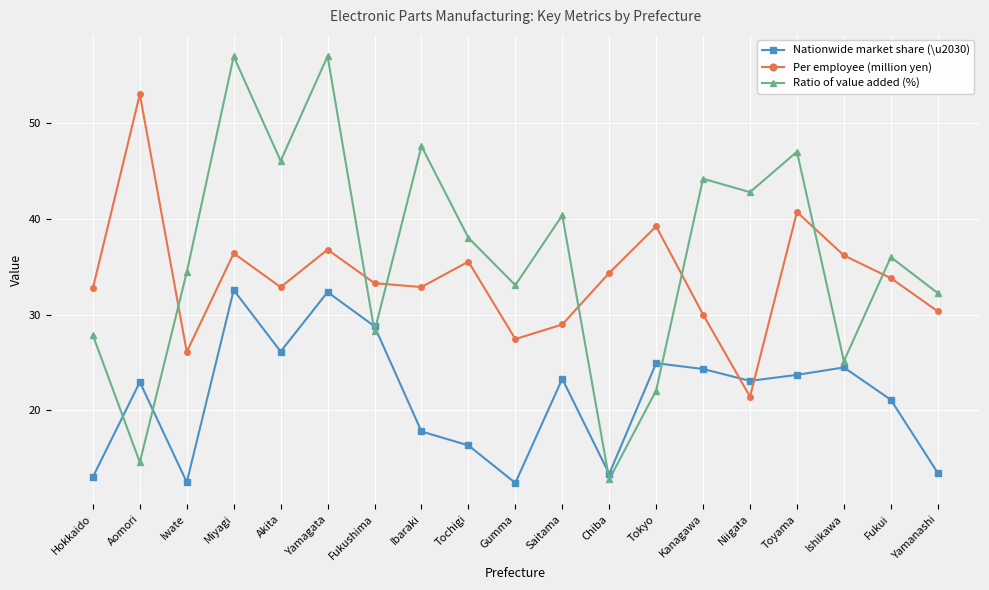

What is the minimum value shown in the chart?

12.4